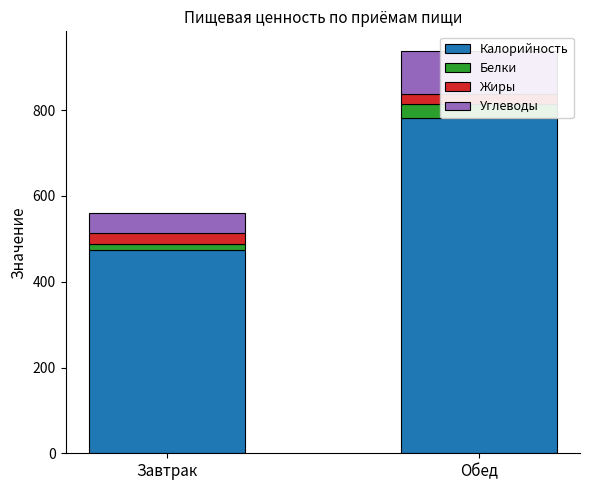

What is the difference between the maximum and minimum values in the Жиры series?

2